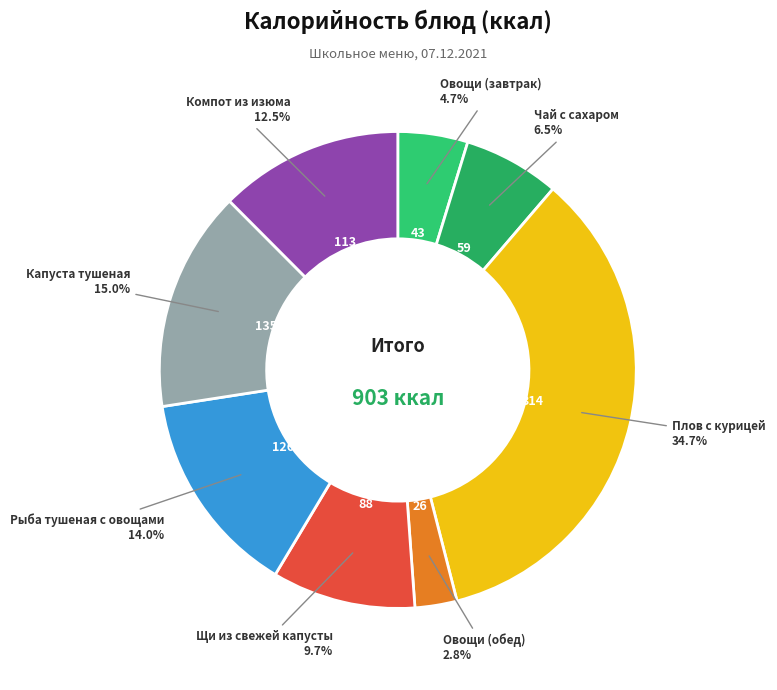

What percentage is NOT represented by Овощи (обед)?

97.2%